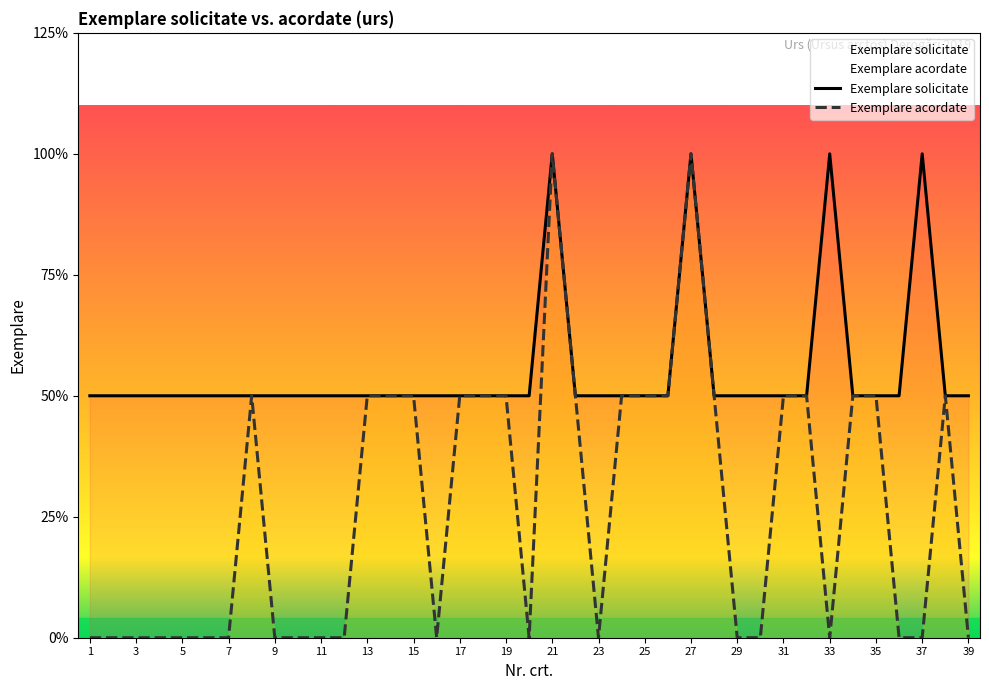

Which series changed the most between 33 and 35?

Exemplare acordate